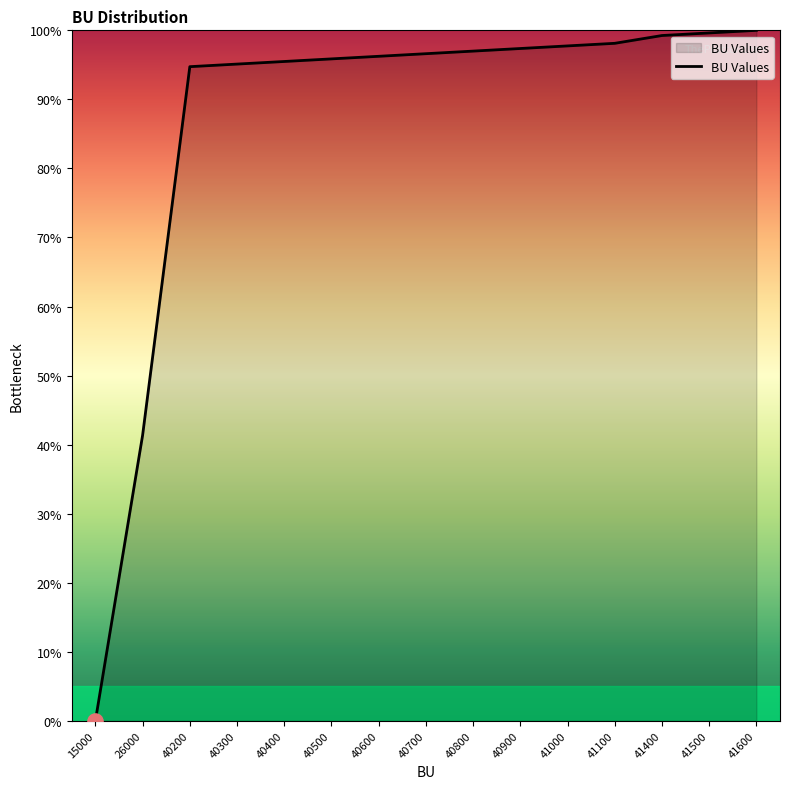

Which has a higher value, 40300 or 40800?

40800